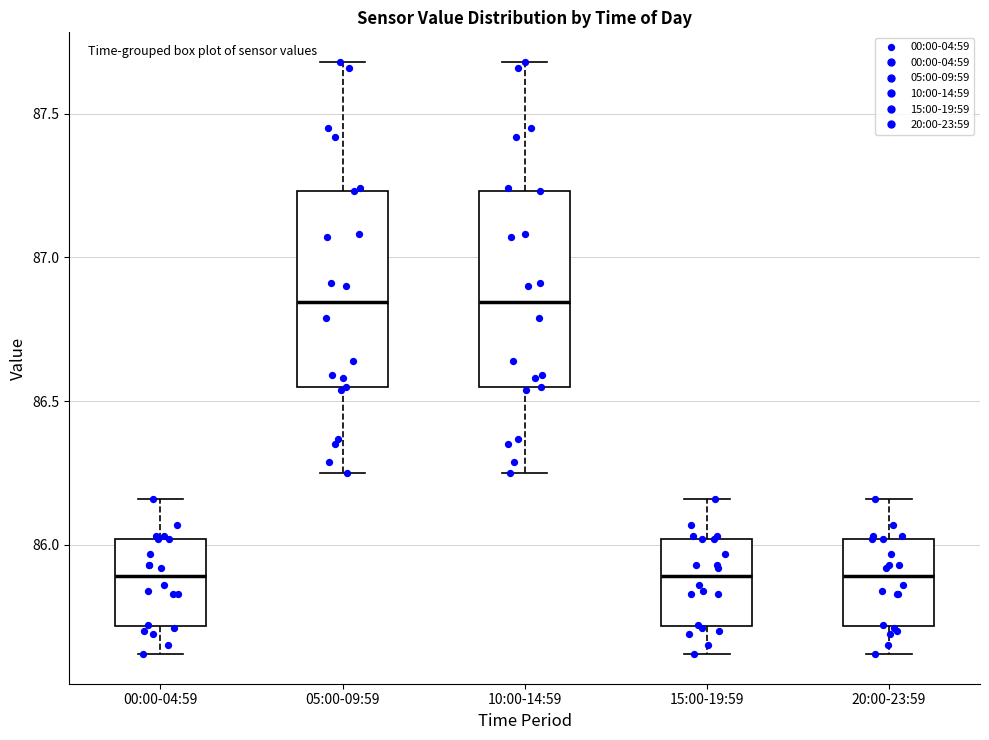

Reading left to right, read every box against the y-axis: the position of its median line, the range the box covers, and the ends of its whiskers. The values are not printed on the chart, so give them approximately, as read against the axis.

00:00-04:59: median 85.90, box 85.70 to 86.00, whiskers 85.60 to 86.15
05:00-09:59: median 86.85, box 86.55 to 87.25, whiskers 86.25 to 87.70
10:00-14:59: median 86.85, box 86.55 to 87.25, whiskers 86.25 to 87.70
15:00-19:59: median 85.90, box 85.70 to 86.00, whiskers 85.60 to 86.15
20:00-23:59: median 85.90, box 85.70 to 86.00, whiskers 85.60 to 86.15